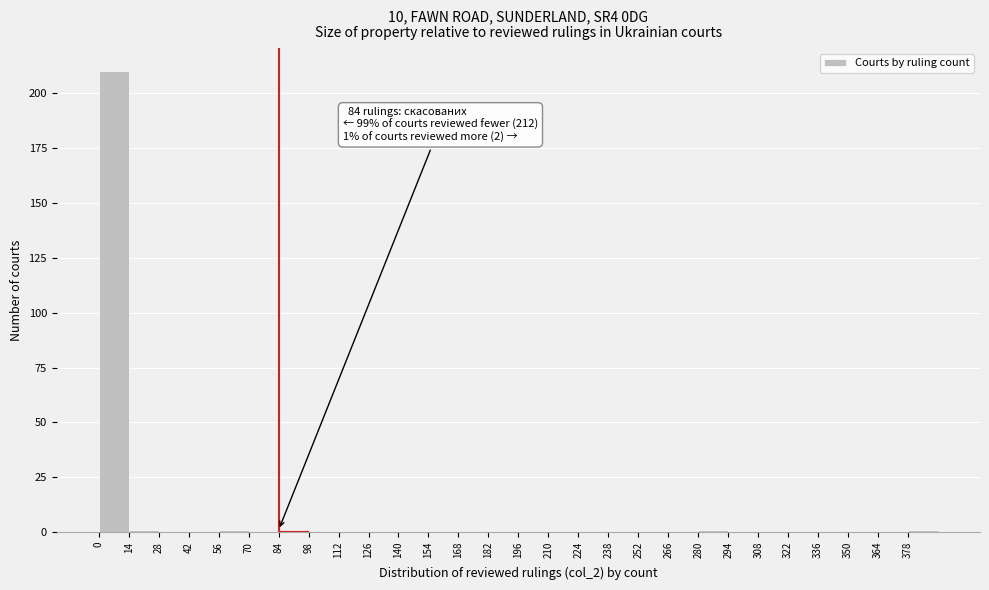

Which range on the x-axis has the tallest bar?

0 to 14